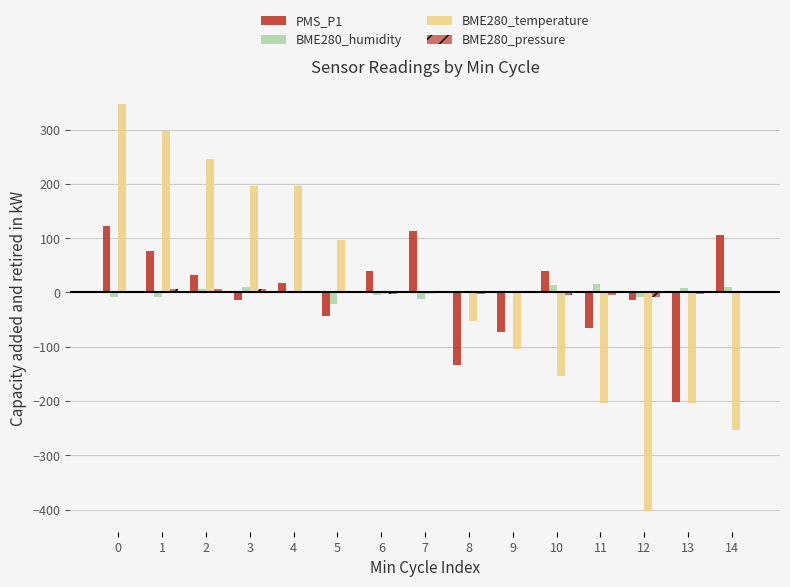

What is the total value across all series at 11?

-258.7